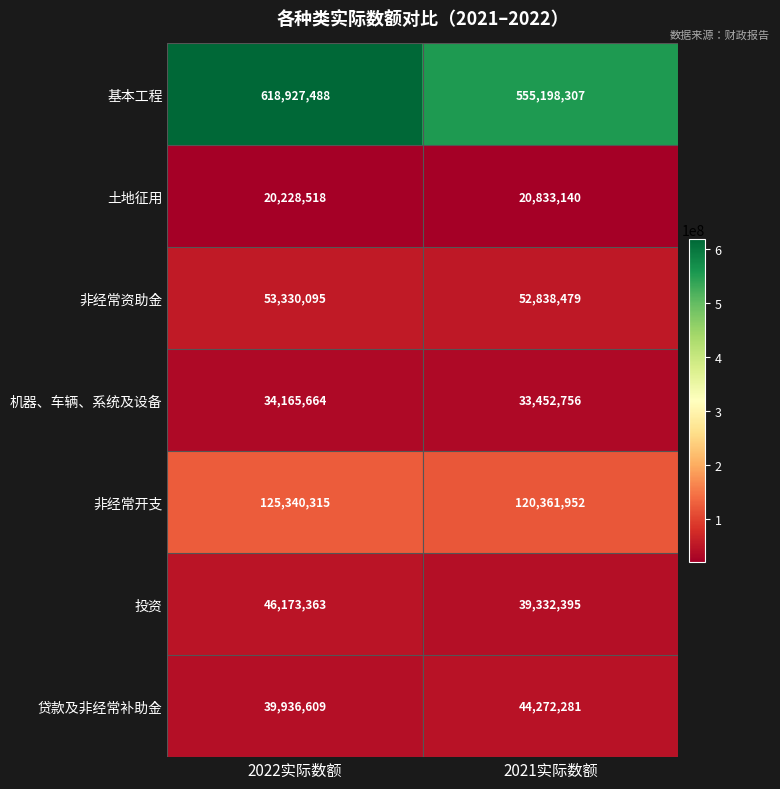

Where is 非经常开支 nearest to the value 122851133?

2021实际数额